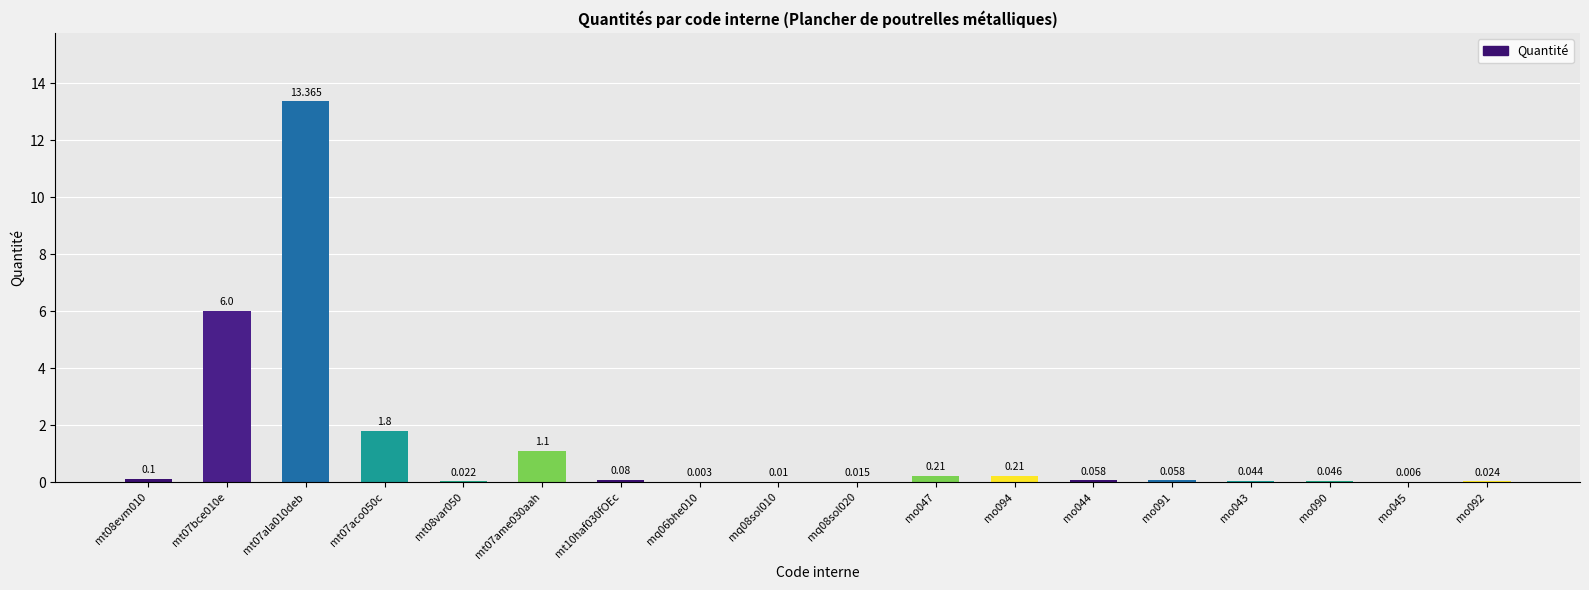

Are the bars horizontal?

No